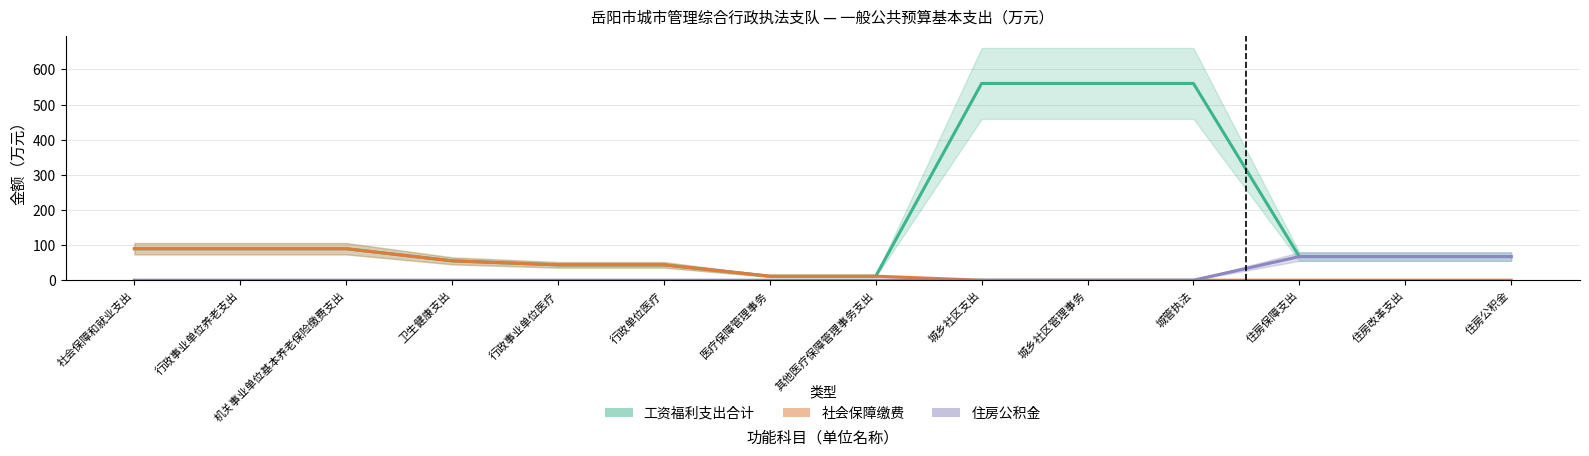

What is the spread (max minus min) of values at 行政事业单位养老支出?

89.6